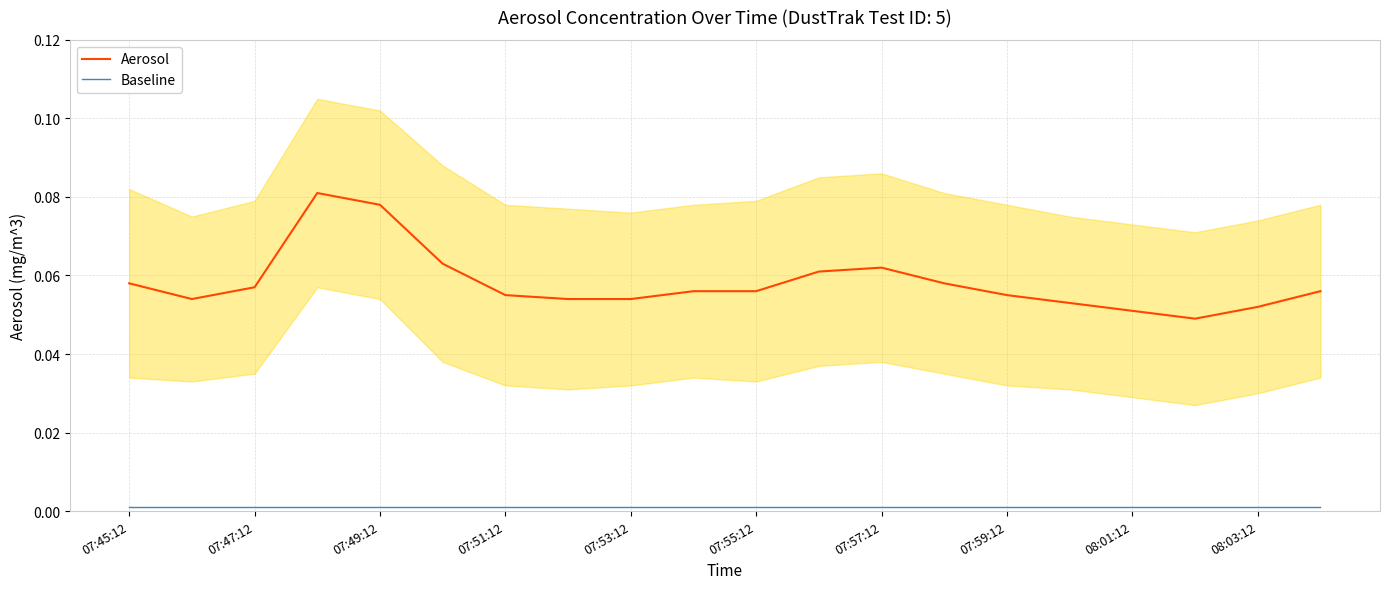

How many categories are shown in the chart?

20